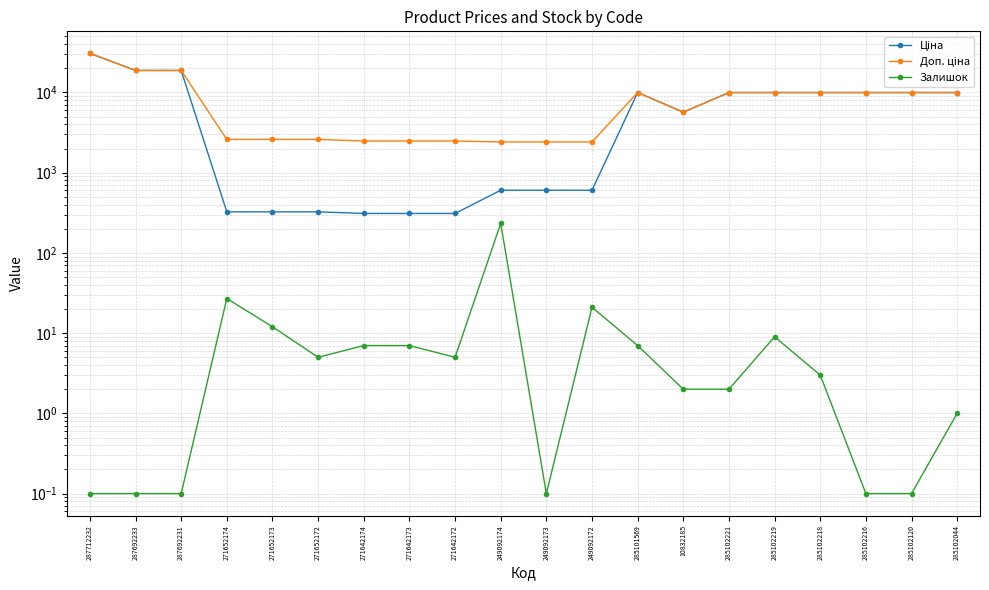

True or false: Залишок and Ціна cross at least once.

False